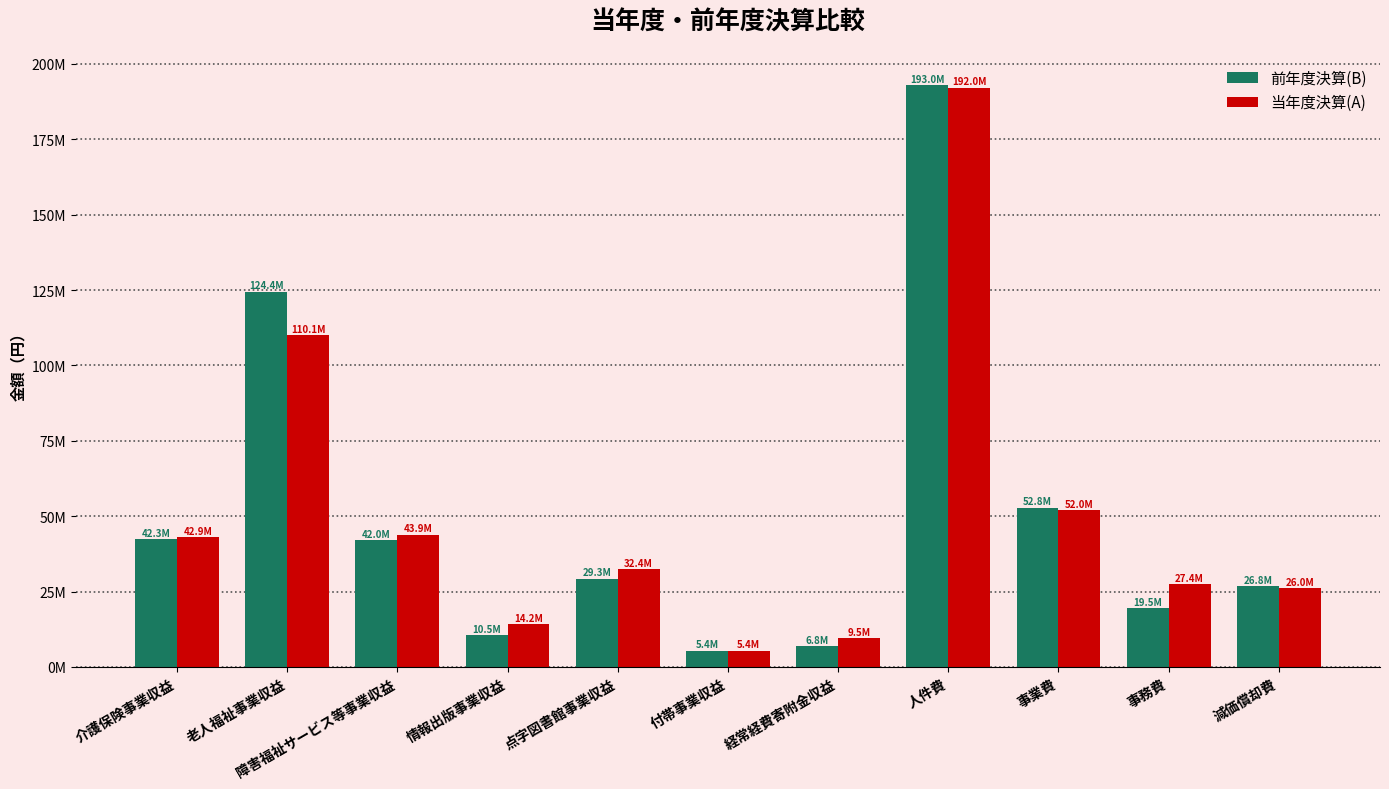

Does the chart contain stacked bars?

No